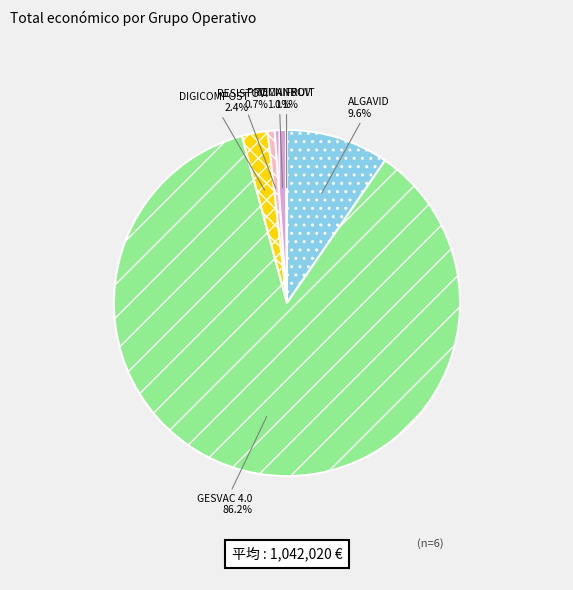

To the nearest percent, what portion does DIGICOMPOST represent?

2%